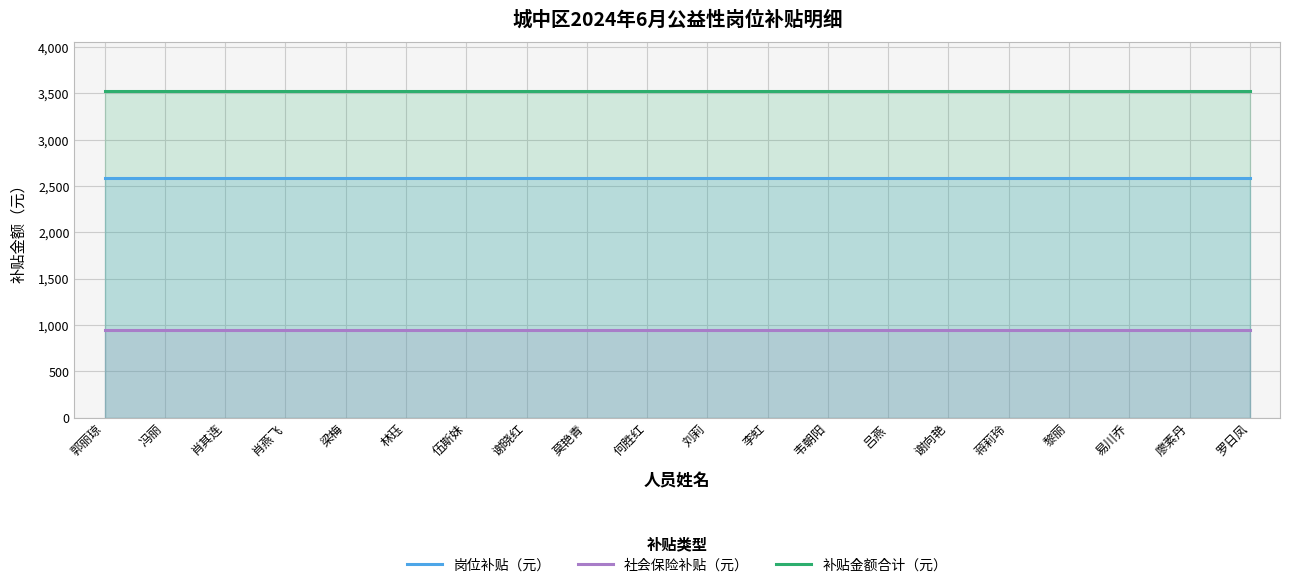

At which category is the sum across all series the highest?

郭丽琼